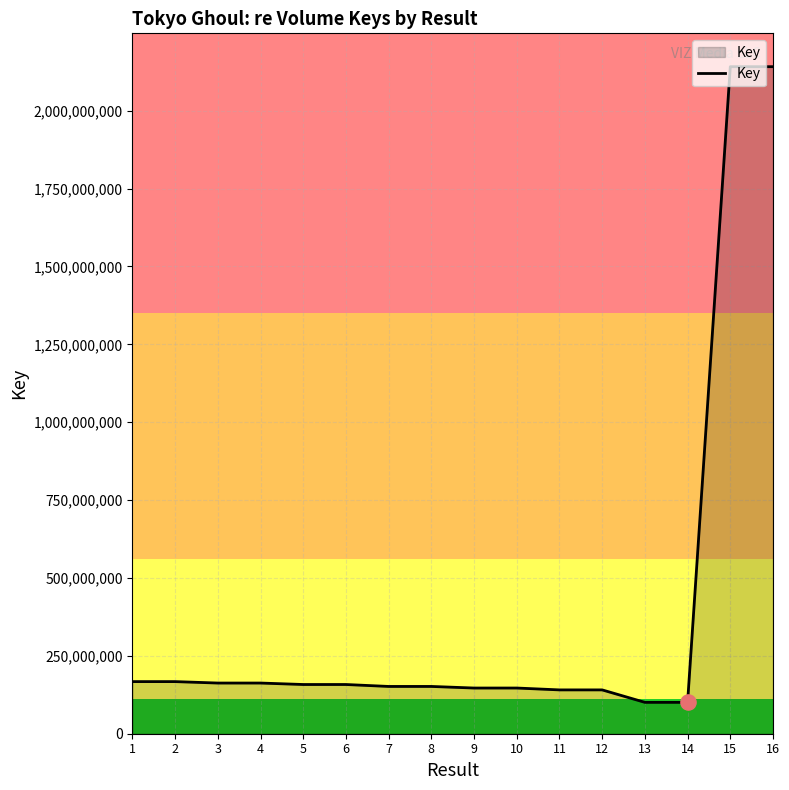

What is the change in value from 3 to 9?

-15992286